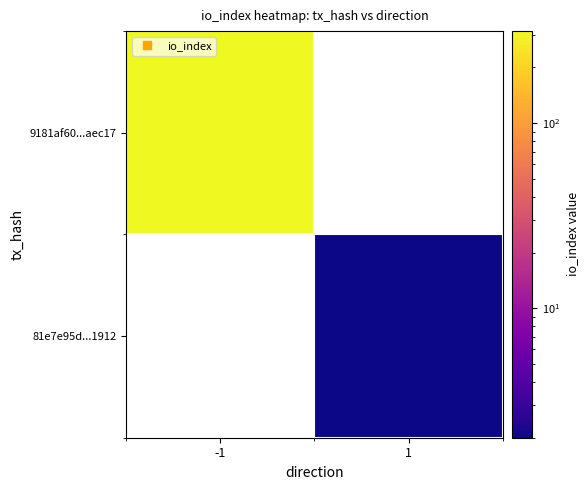

Count the number of data series in this chart.

2